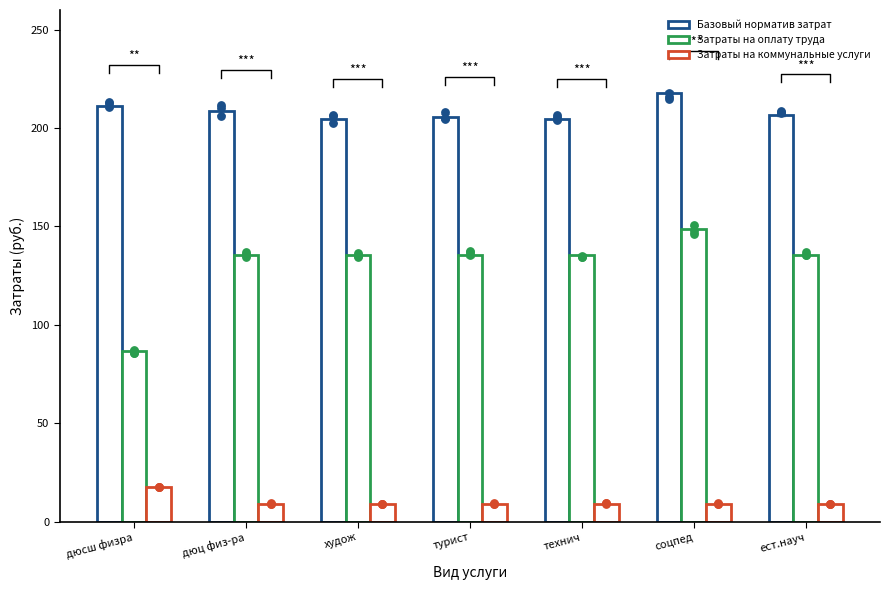

Which series reaches the maximum Y coordinate?

Базовый норматив затрат